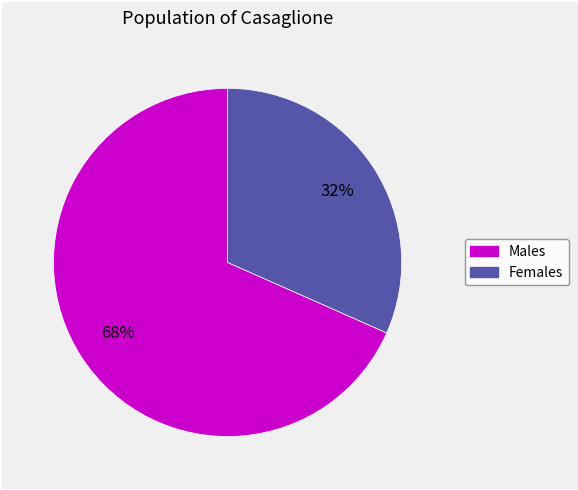

Is there a majority slice in this chart?

Yes